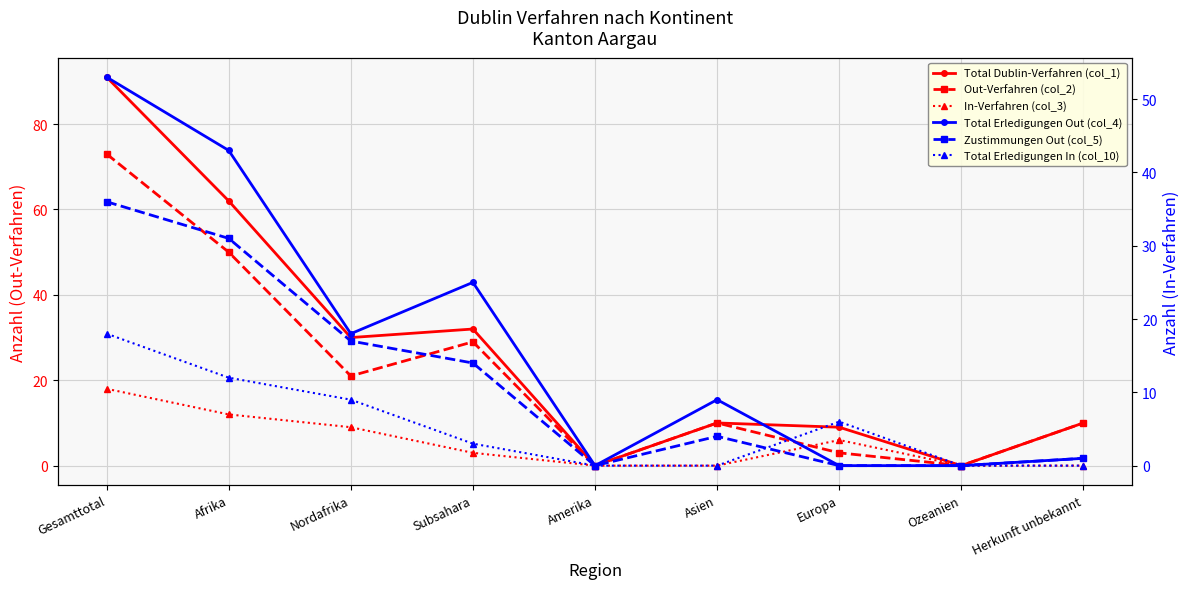

How many intersections are there between Out-Verfahren (col_2) and Total Erledigungen In (col_10)?

1